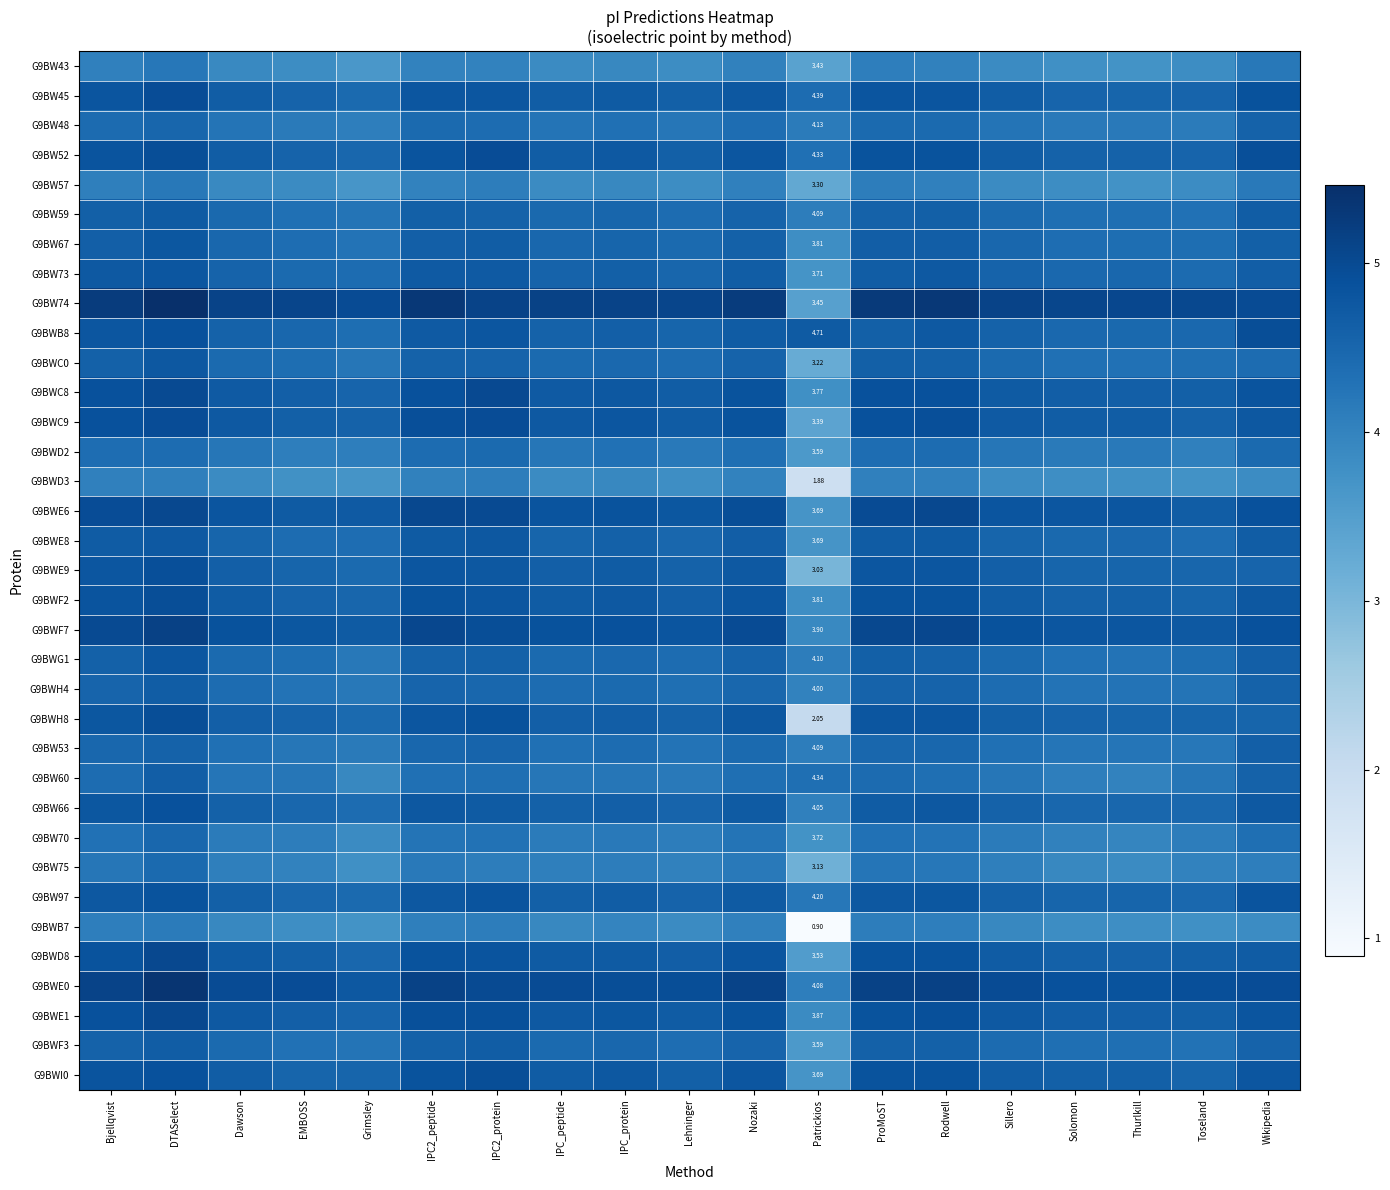

Is the value of G9BW73 at Patrickios greater than the value of G9BWE6 at Patrickios?

Yes